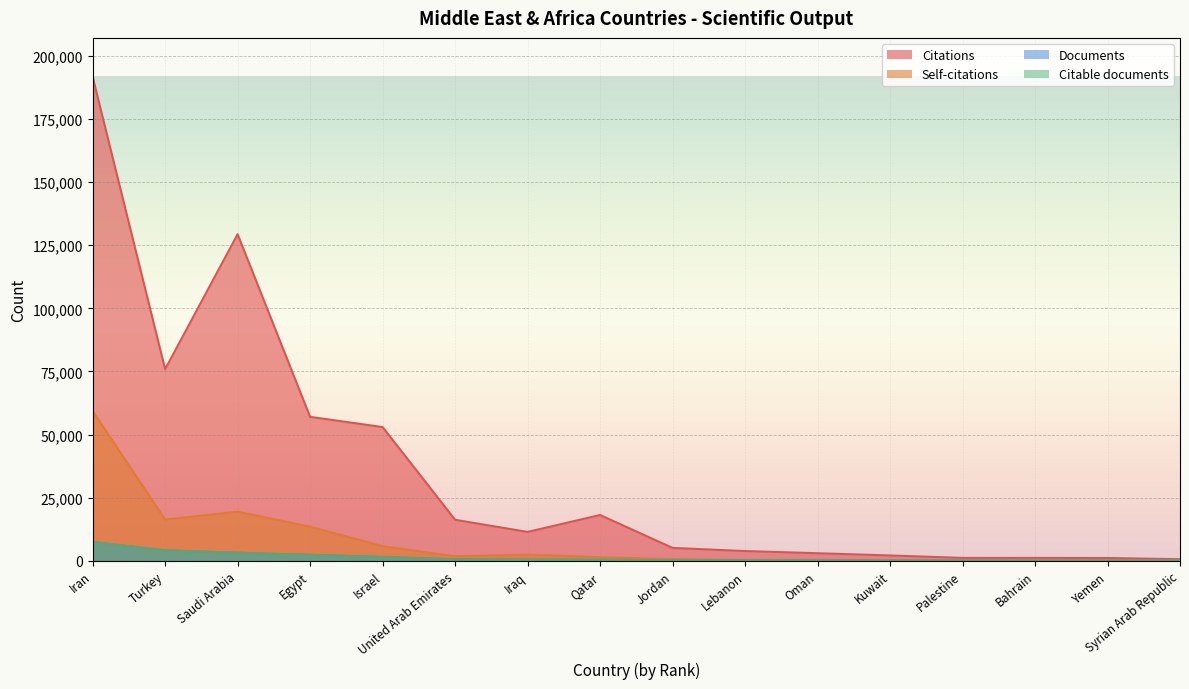

At which category is the sum across all series the highest?

Iran